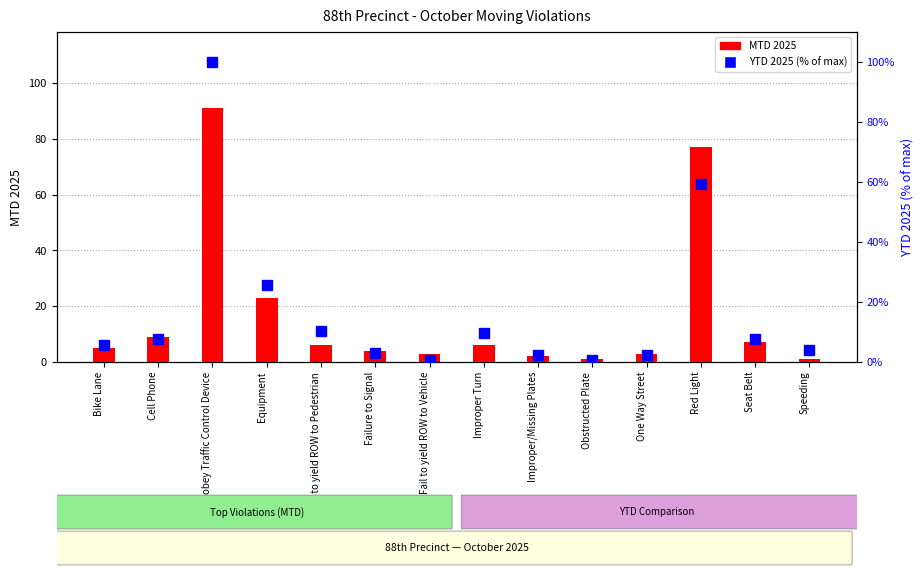

How many values in the YTD 2025 (% of max) series exceed 7?

7